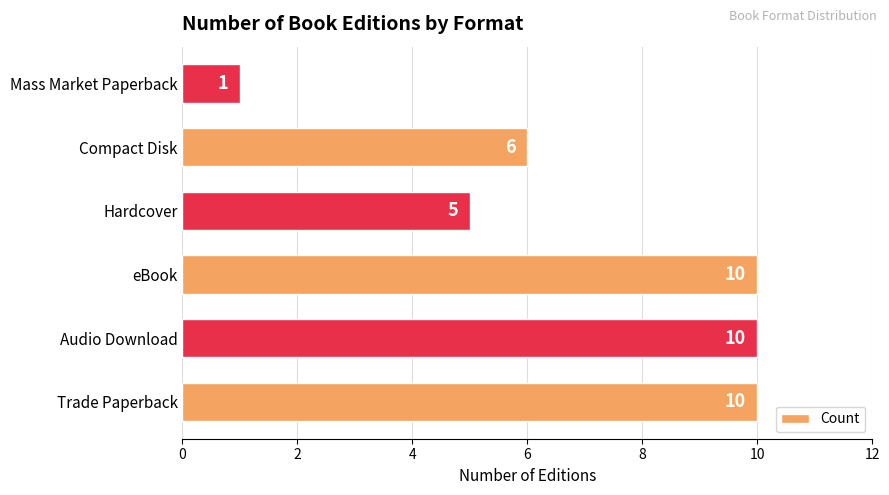

What is the maximum value shown in the chart?

10